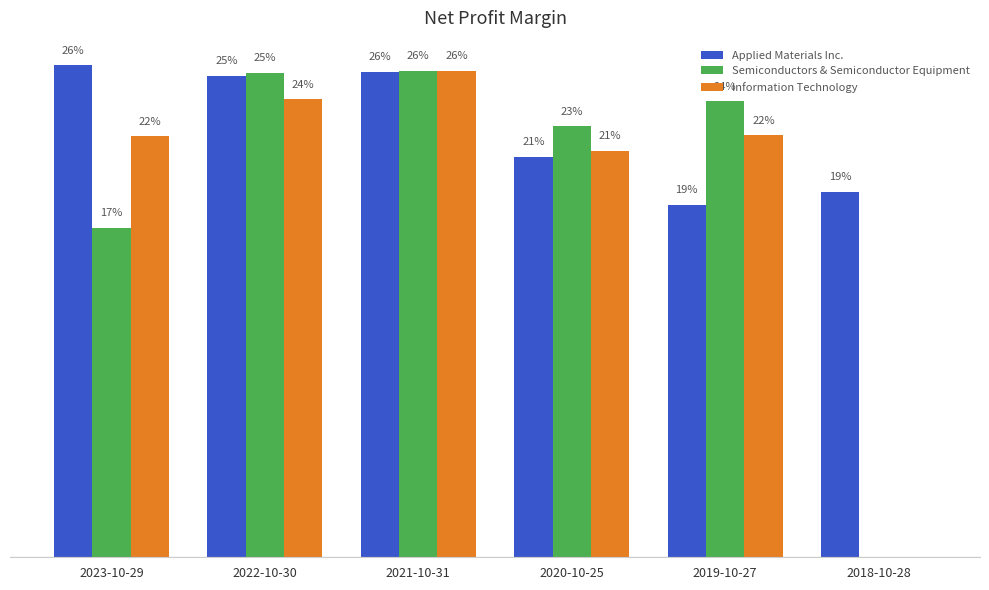

Which series has the largest range (max minus min)?

Semiconductors & Semiconductor Equipment